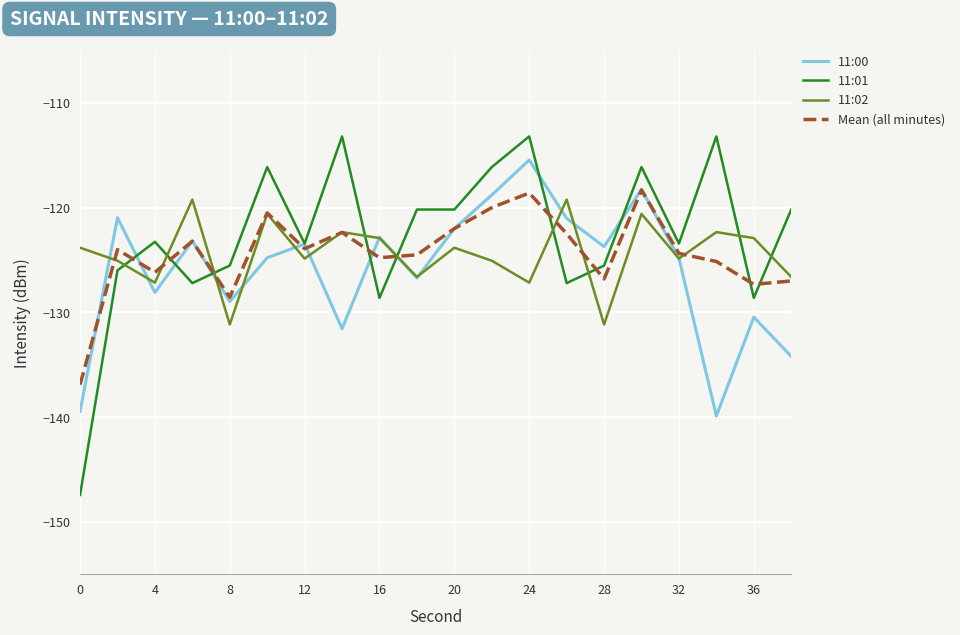

What is the minimum value shown in the chart?

-147.4